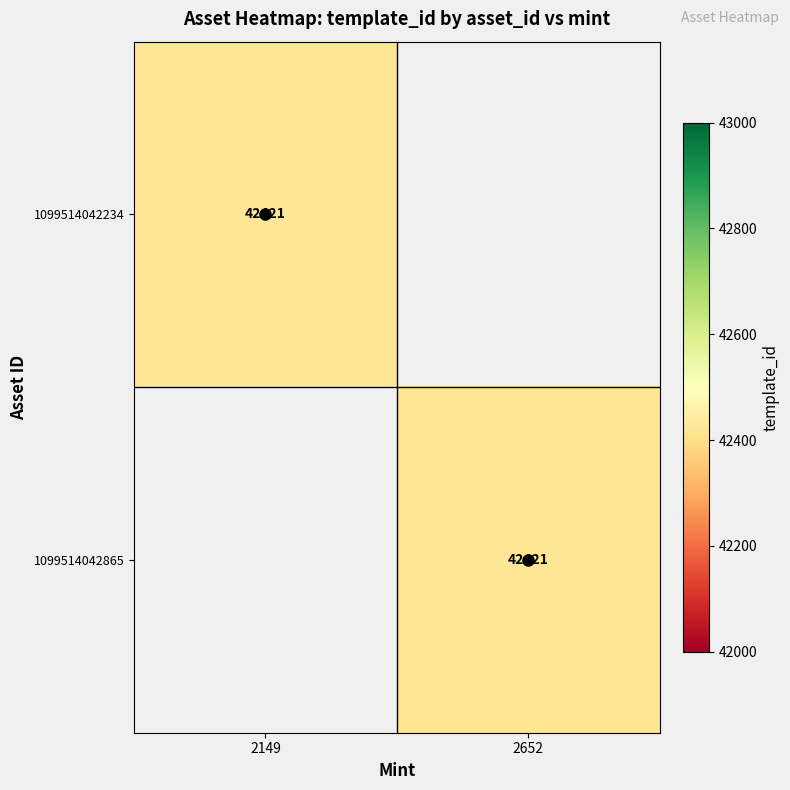

Is it true that 1099514042234 equals 68751 at 2149?

False